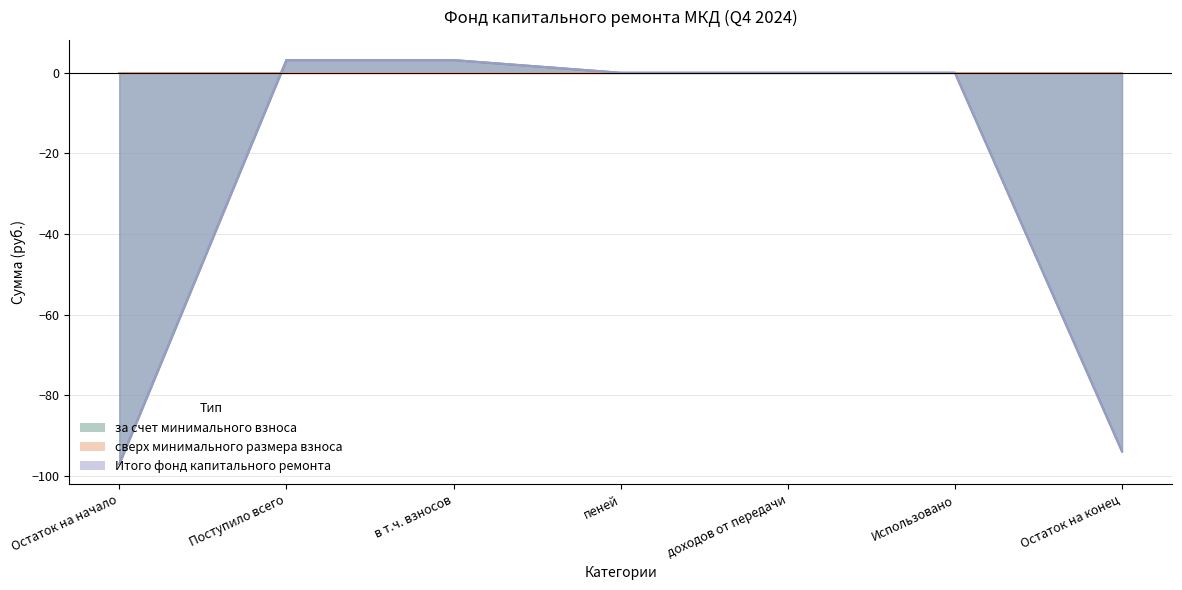

At which category is the sum across all series the highest?

Поступило всего